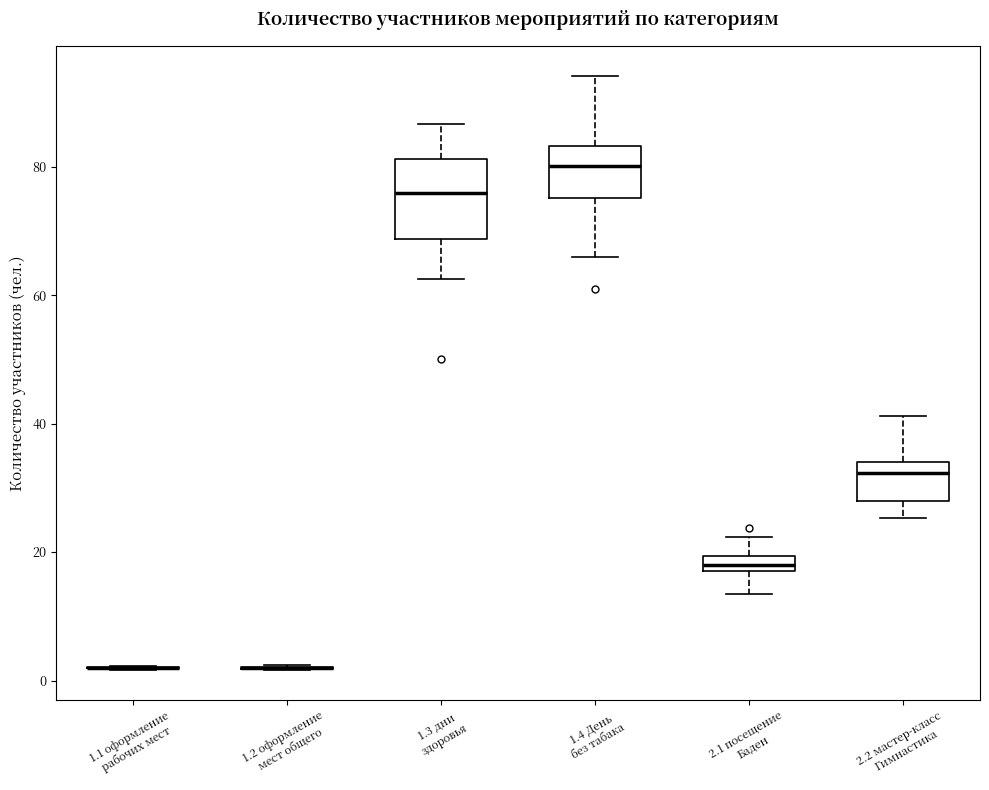

Where is the lower edge of the box for 1.4 День без табака on the y-axis? The values are not printed on the chart, so give them approximately, as read against the axis.

76